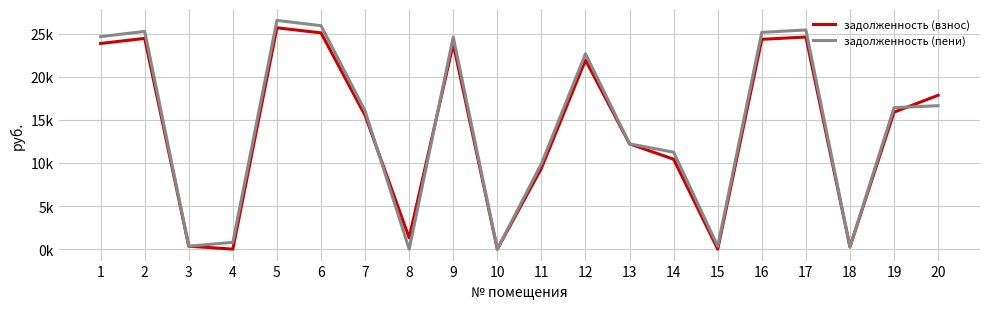

Which label corresponds to the largest value in the chart?

5